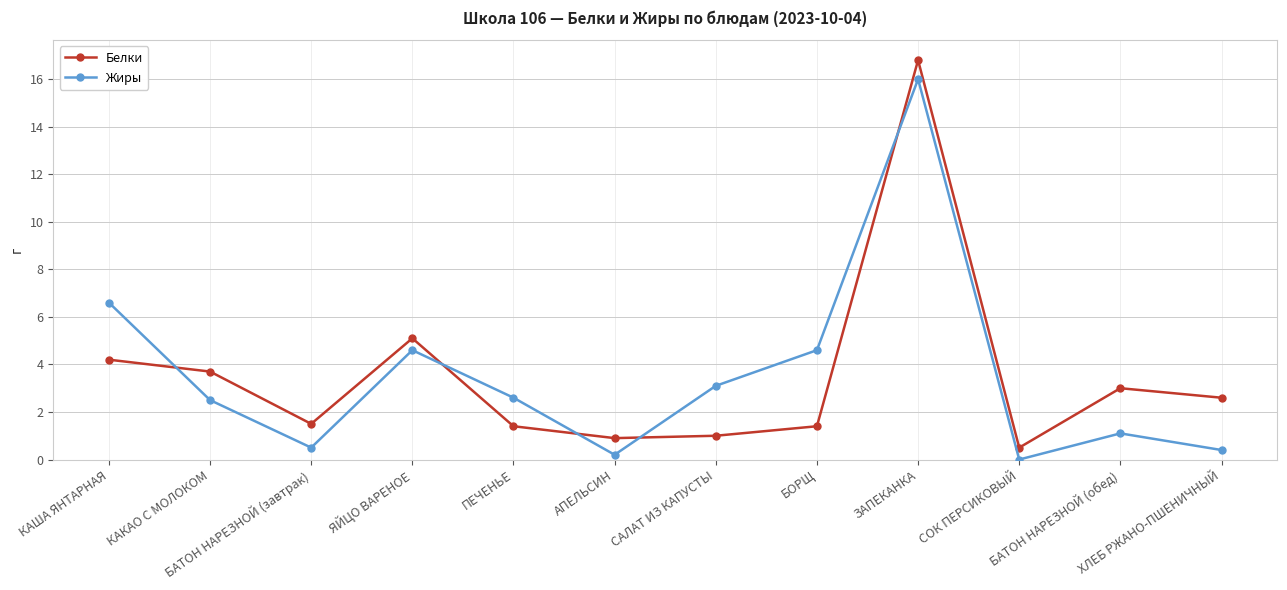

Where do Белки and Жиры first cross each other?

КАША ЯНТАРНАЯ and КАКАО С МОЛОКОМ